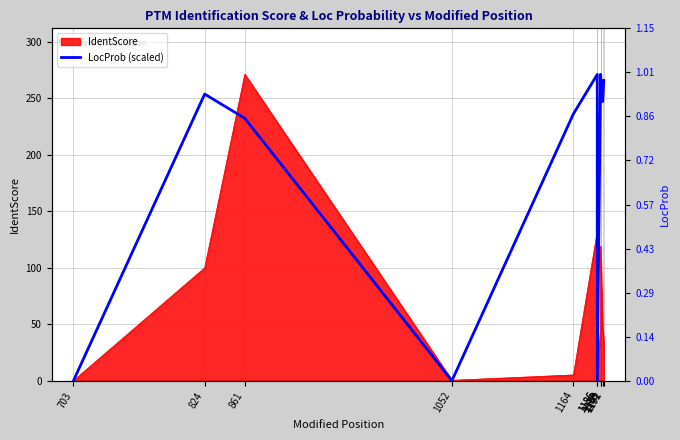

Between 1192 and 1186, which is larger?

1192